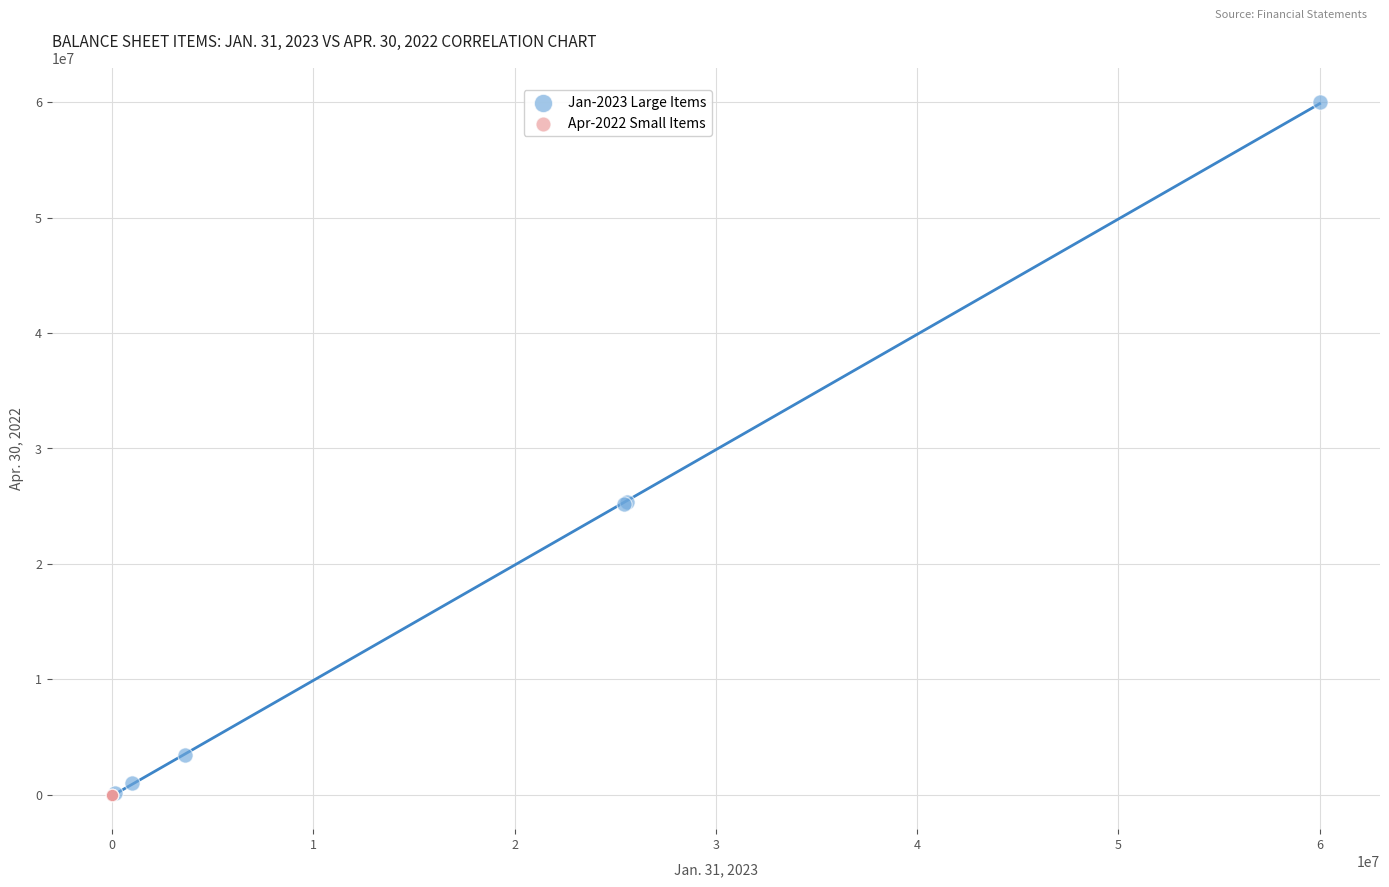

Which series has the widest spread of Y values?

Jan-2023 Large Items